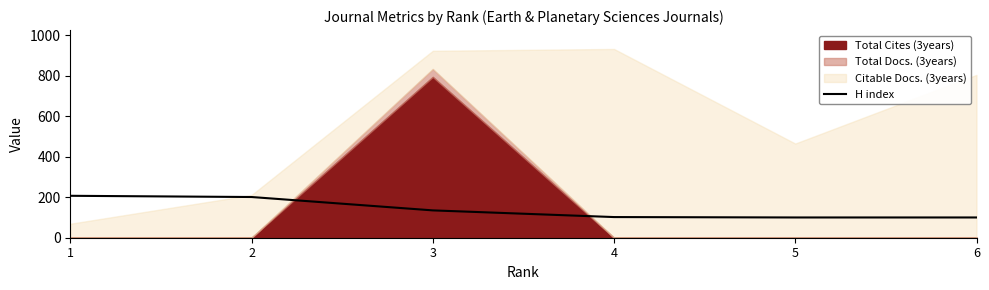

What is the lowest value of the H index series?

100